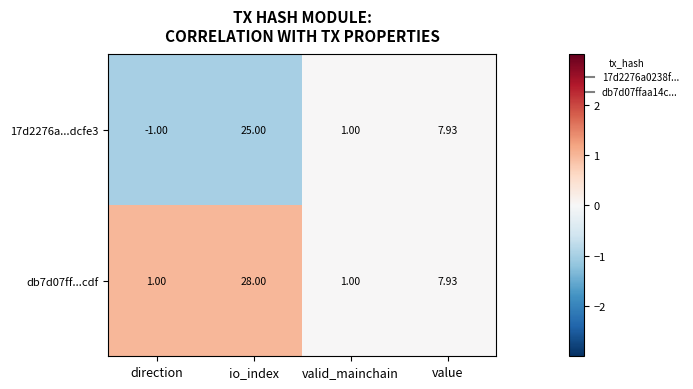

At which label is db7d07ff...cdf closest to 14?

value